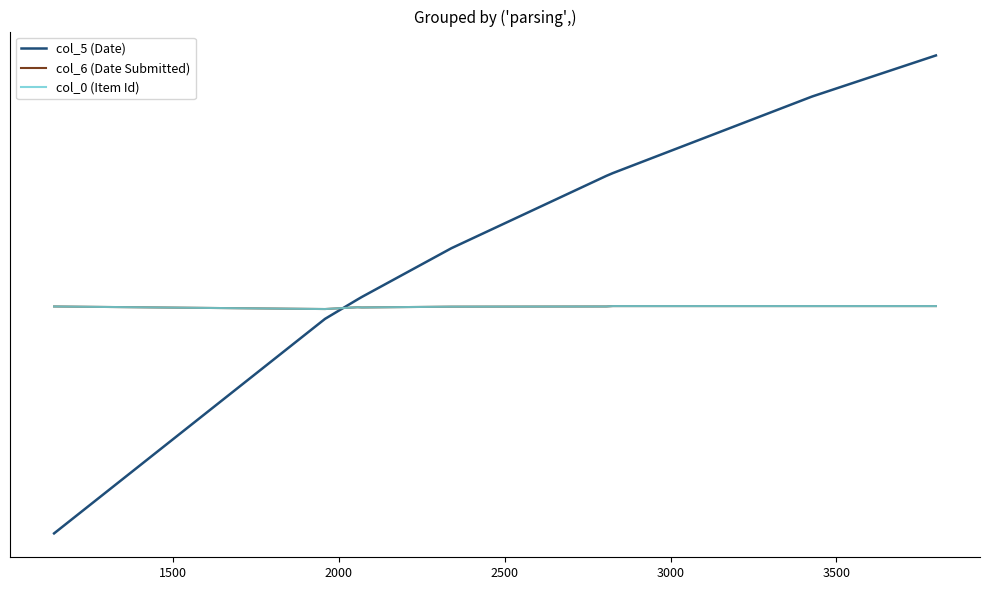

How many values in the col_6 (Date Submitted) series exceed 2020?

4